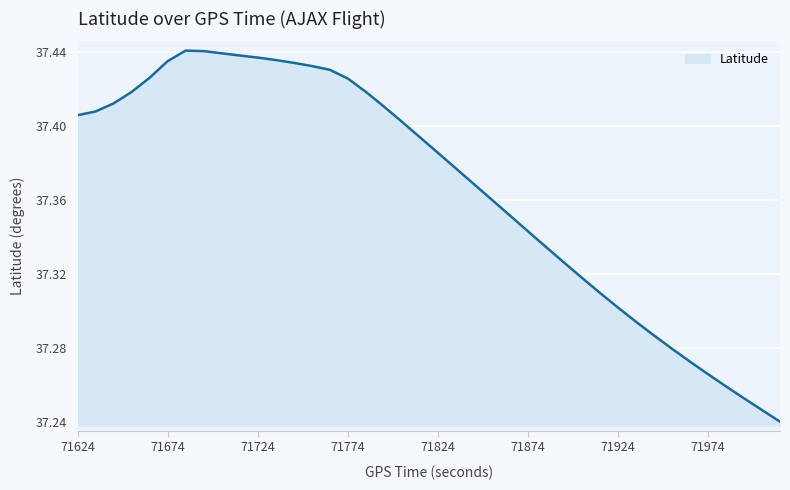

How many distinct data groups are displayed?

1